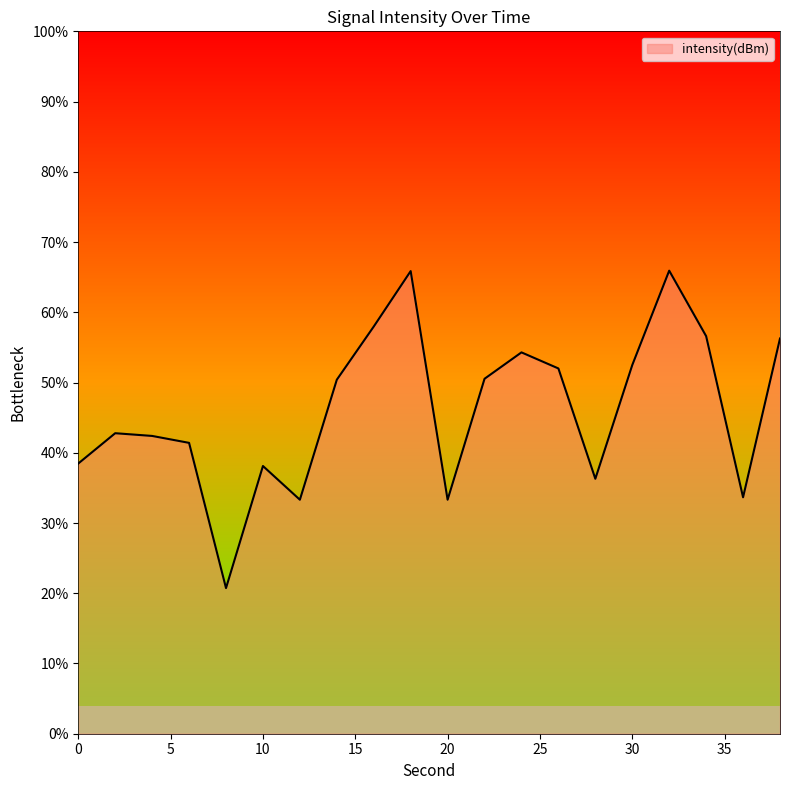

Reading left to right, what are all the values shown in this chart?

-134.6	-132.9	-133.0	-133.4	-141.7	-134.8	-136.7	-129.8	-126.8	-123.7	-136.7	-129.8	-128.3	-129.2	-135.5	-129.0	-123.6	-127.4	-136.5	-127.5